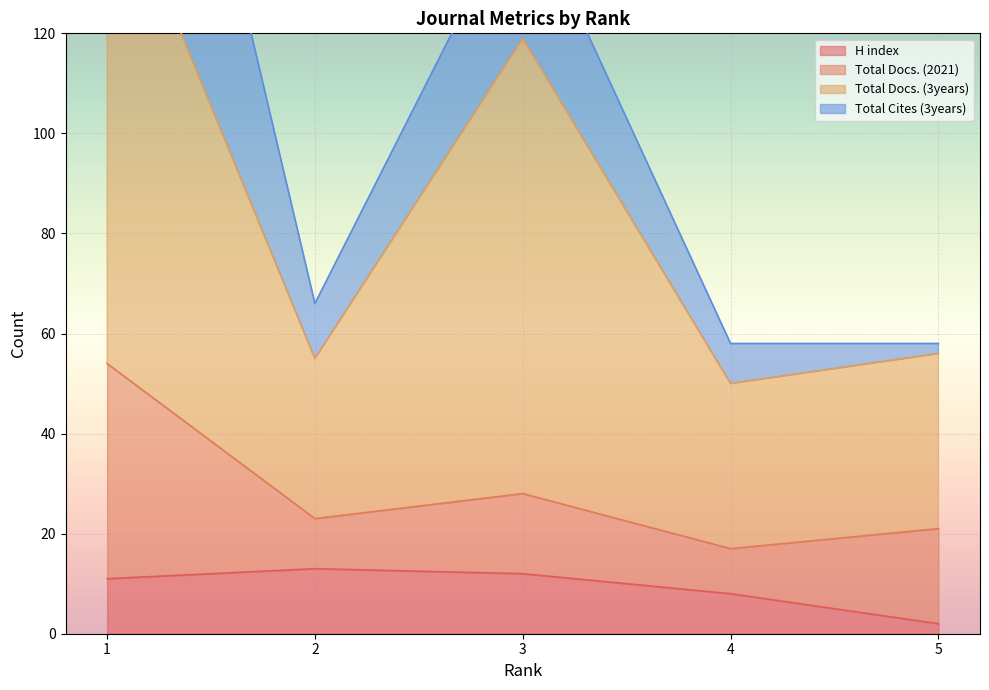

What is the maximum value for H index?

13